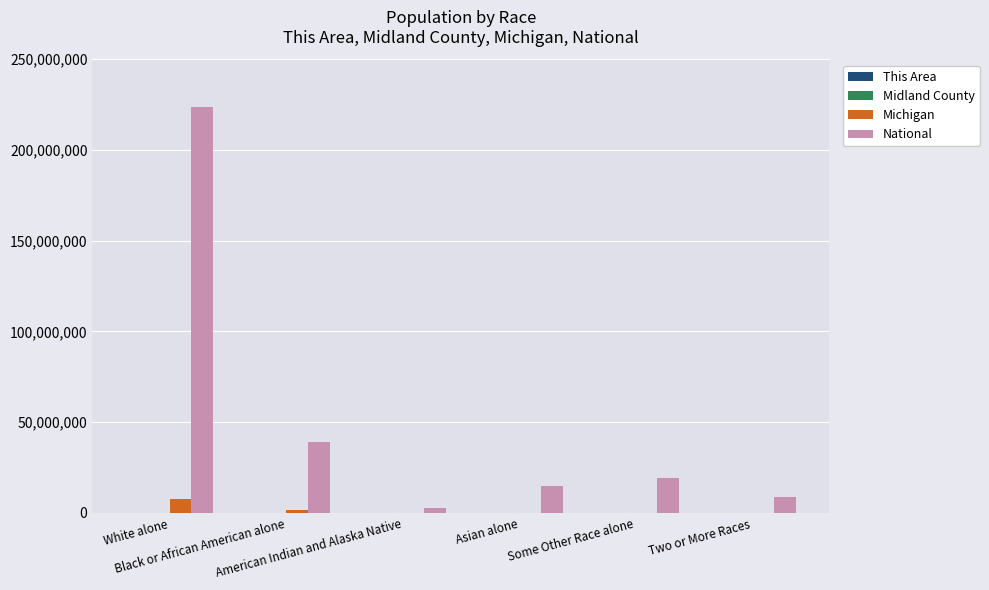

How many series are shown in this chart?

4